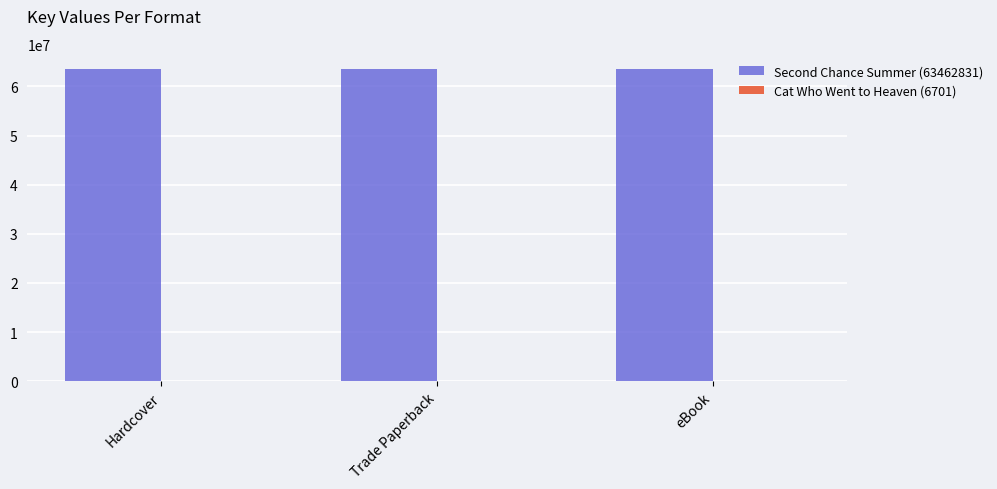

What is the maximum value shown in the chart?

63462831